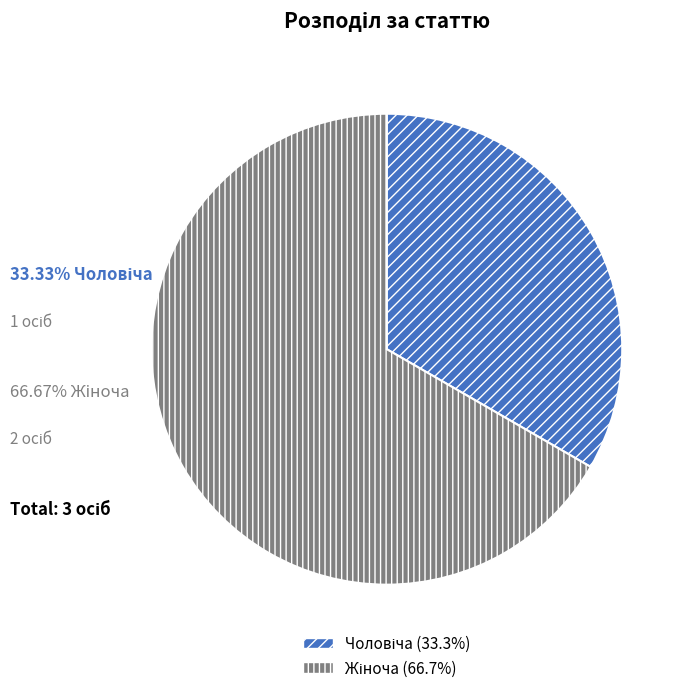

Does any single category account for the majority?

Yes